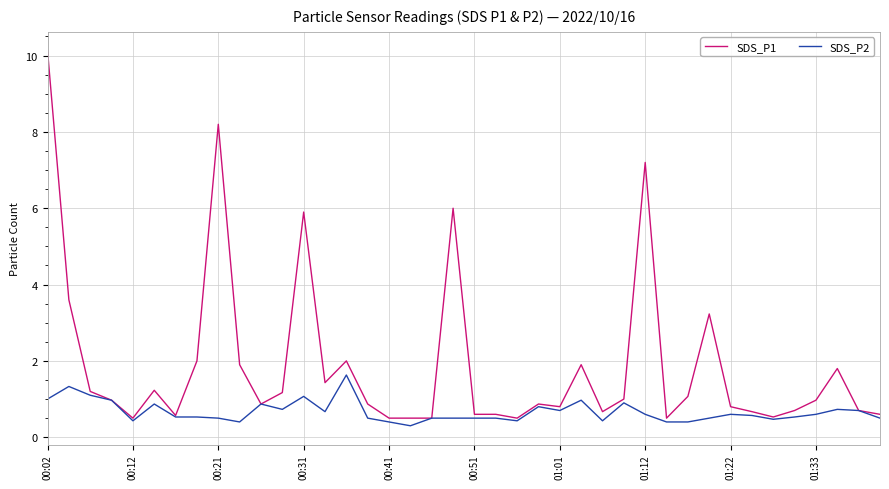

List the series in order of their overall mean, highest first.

SDS_P1, SDS_P2